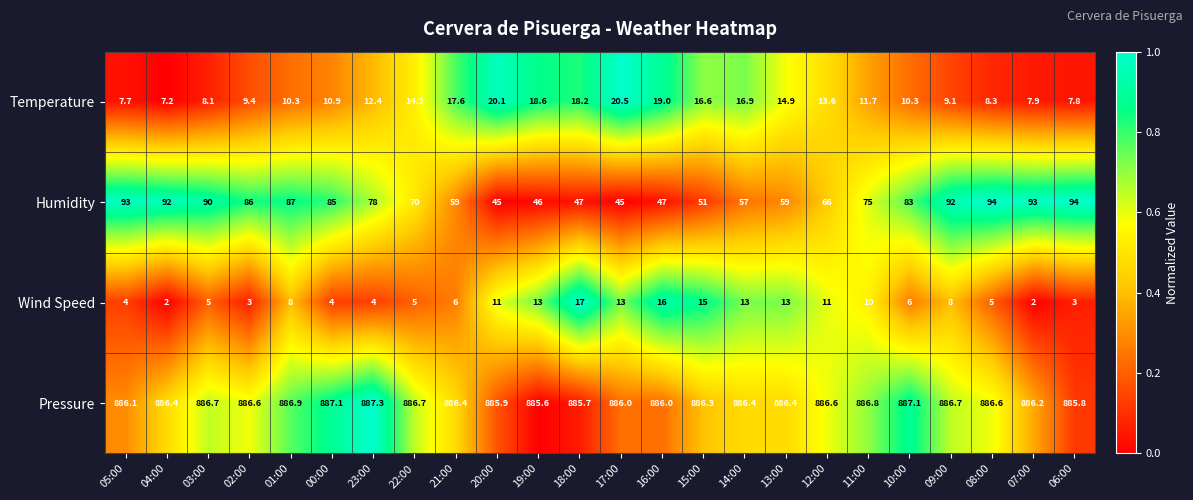

What is the difference between the highest and lowest values at 14:00?

873.4